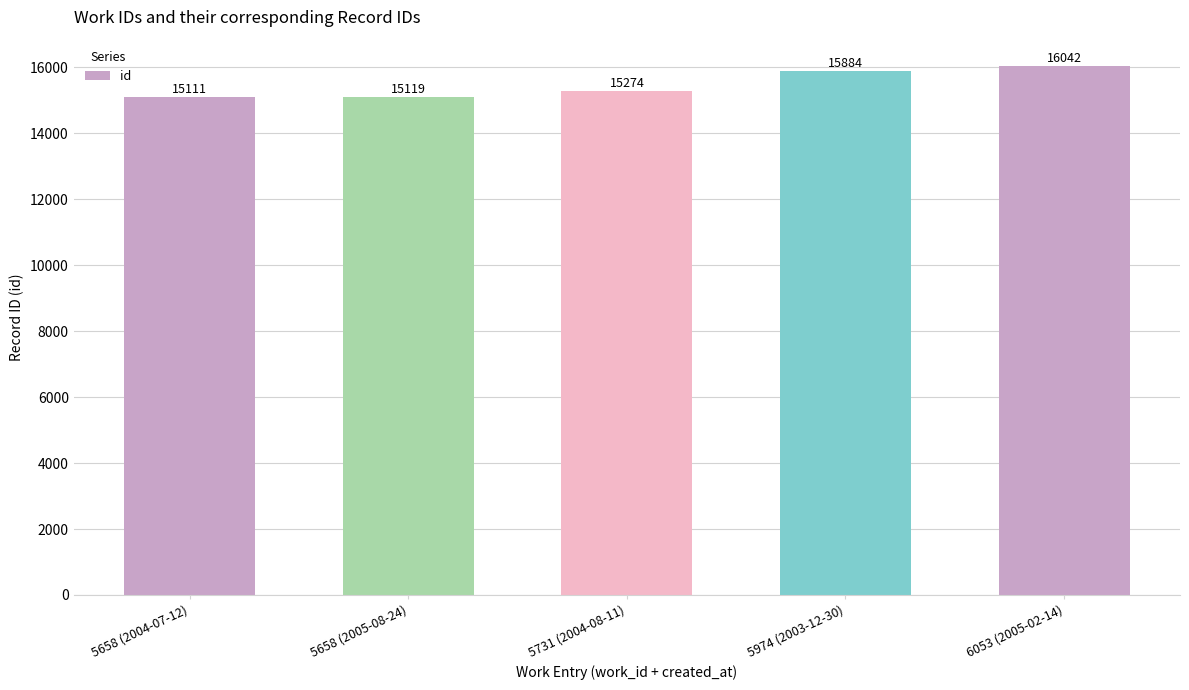

What is the value of the 1st bar from the left?

15111